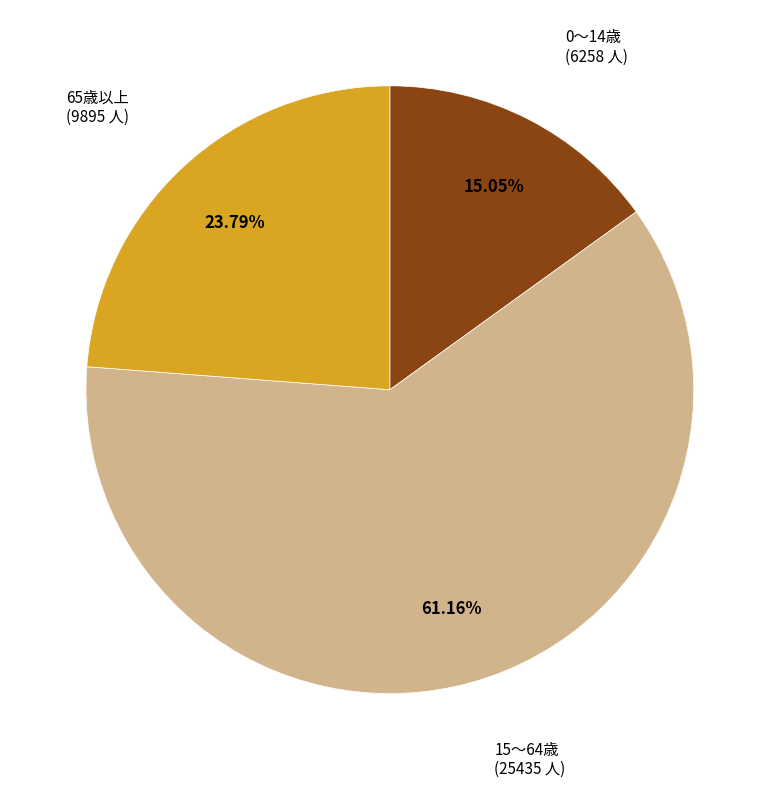

The 0～14歳 slice represents 1% of the pie. True or false?

False